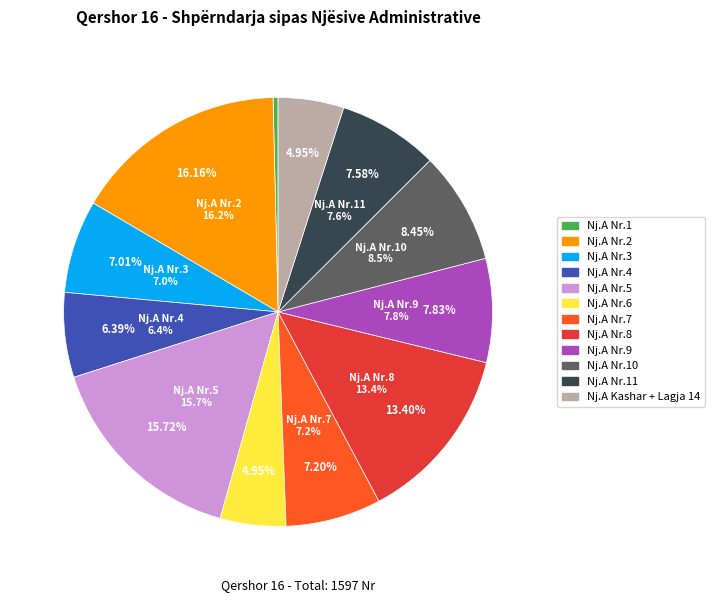

Between Nj.A Kashar + Lagja 14 and Nj.A Nr.7, which is larger?

Nj.A Nr.7